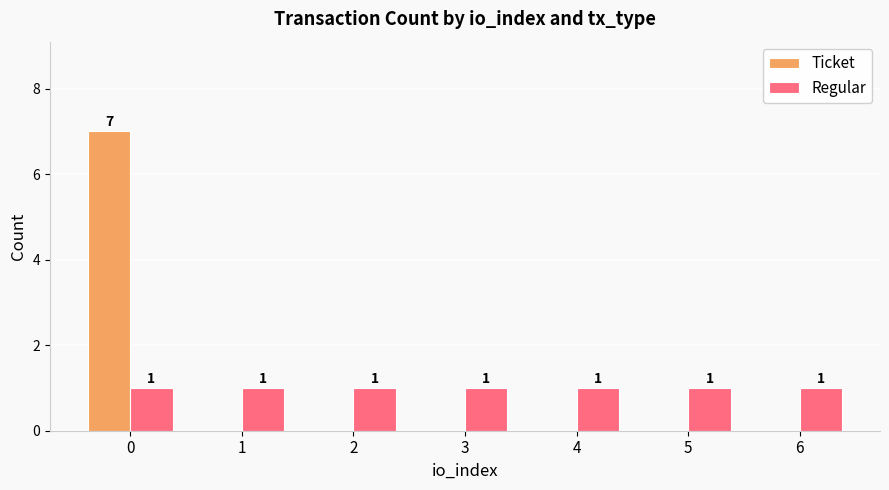

Reading left to right, extract all data points from this chart.

Ticket: 7	0	0	0	0	0	0
Regular: 1	1	1	1	1	1	1